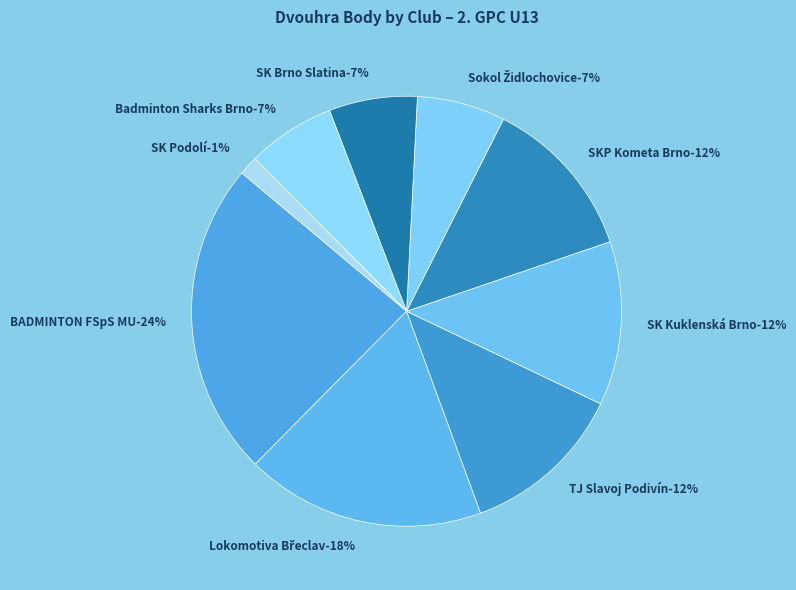

True or false: SK Brno Slatina, z.s. accounts for 7% of the total.

True